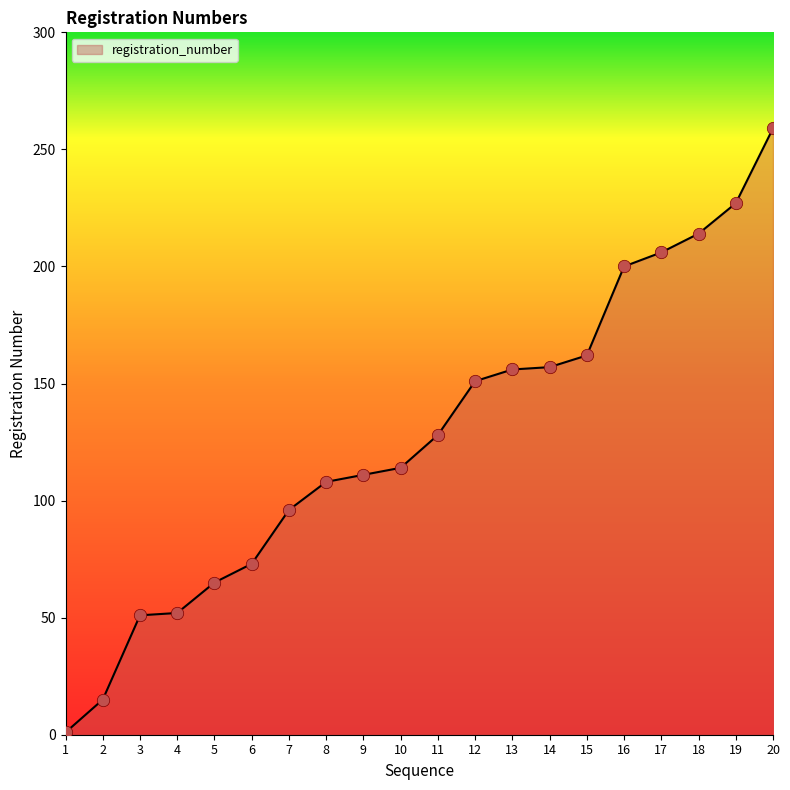

What is the ratio of the value at 7 to the value at 15?

0.6